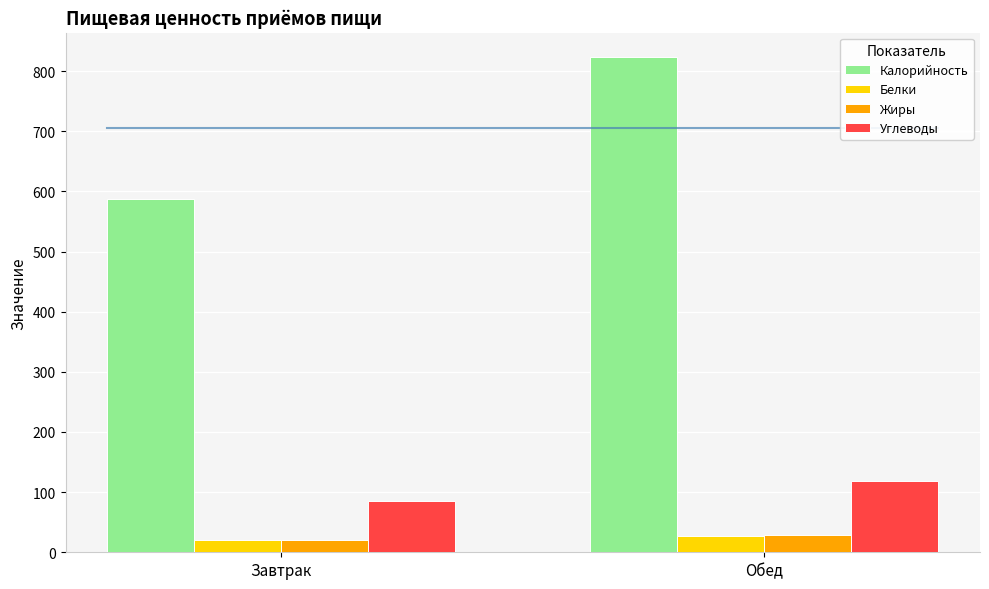

How many data points does each series have?

2